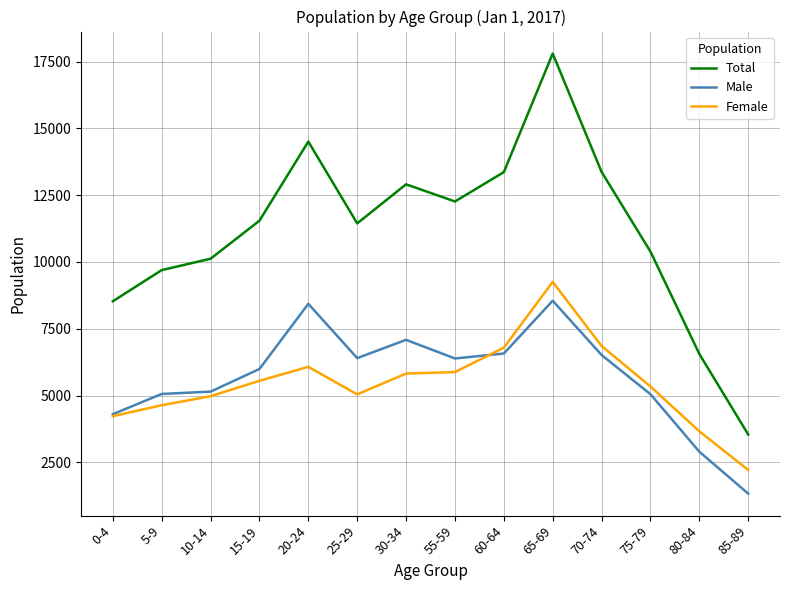

Does the chart have visible grid lines?

Yes